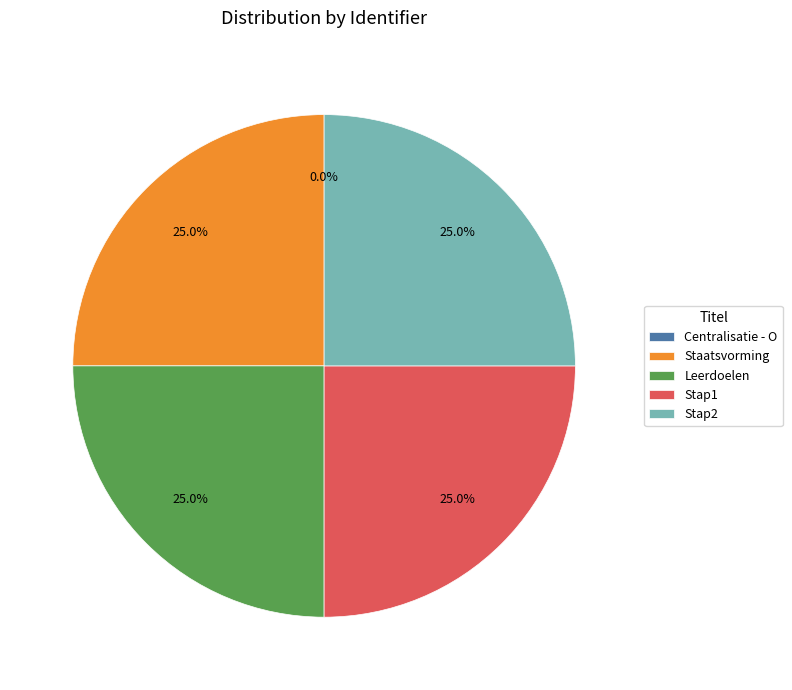

Combined, what portion of the pie is Staatsvorming and Stap2?

50.0%